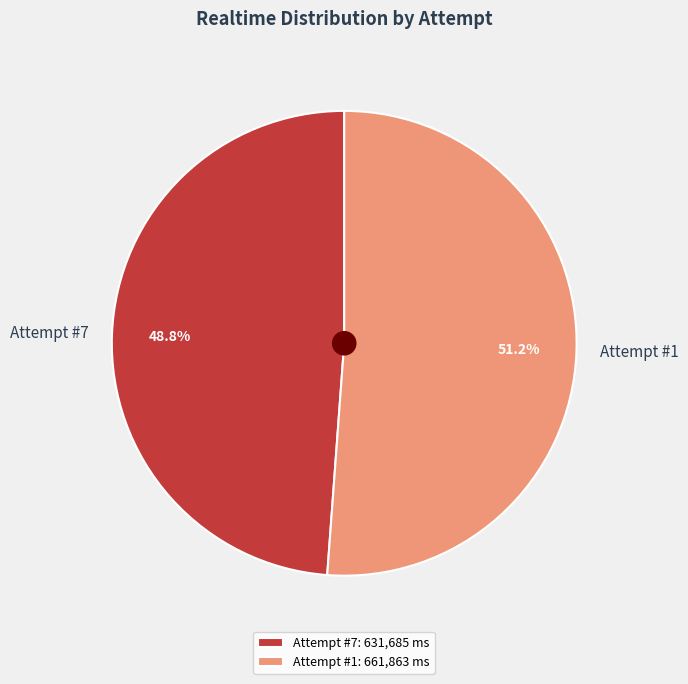

To the nearest percent, what is the difference between the largest and smallest slice percentages?

2%